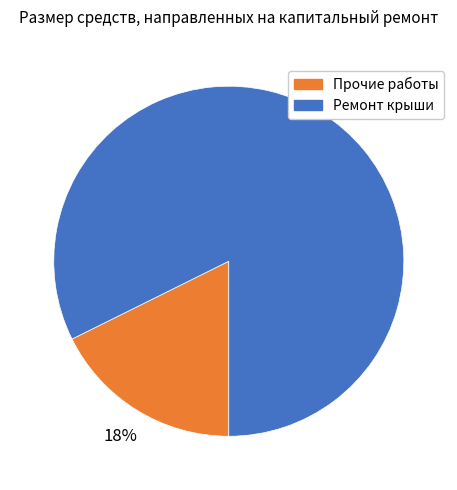

Does any single category account for the majority?

Yes